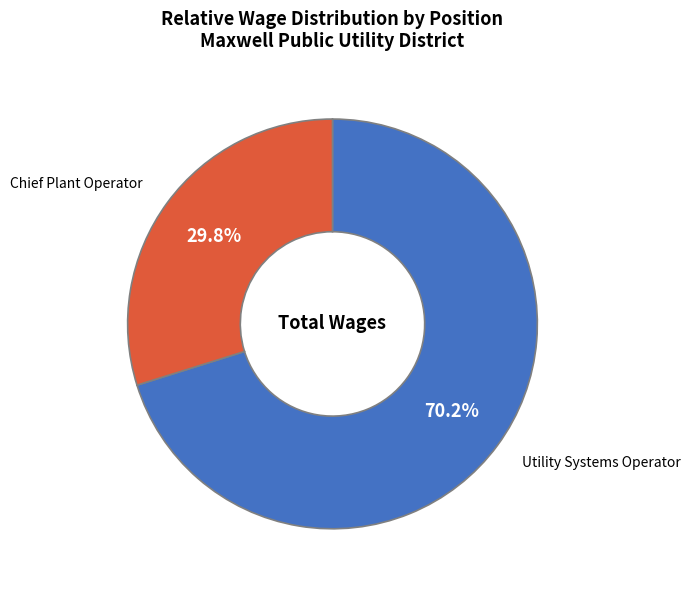

To the nearest percent, what is the combined percentage of Utility Systems Operator and Chief Plant Operator?

100%